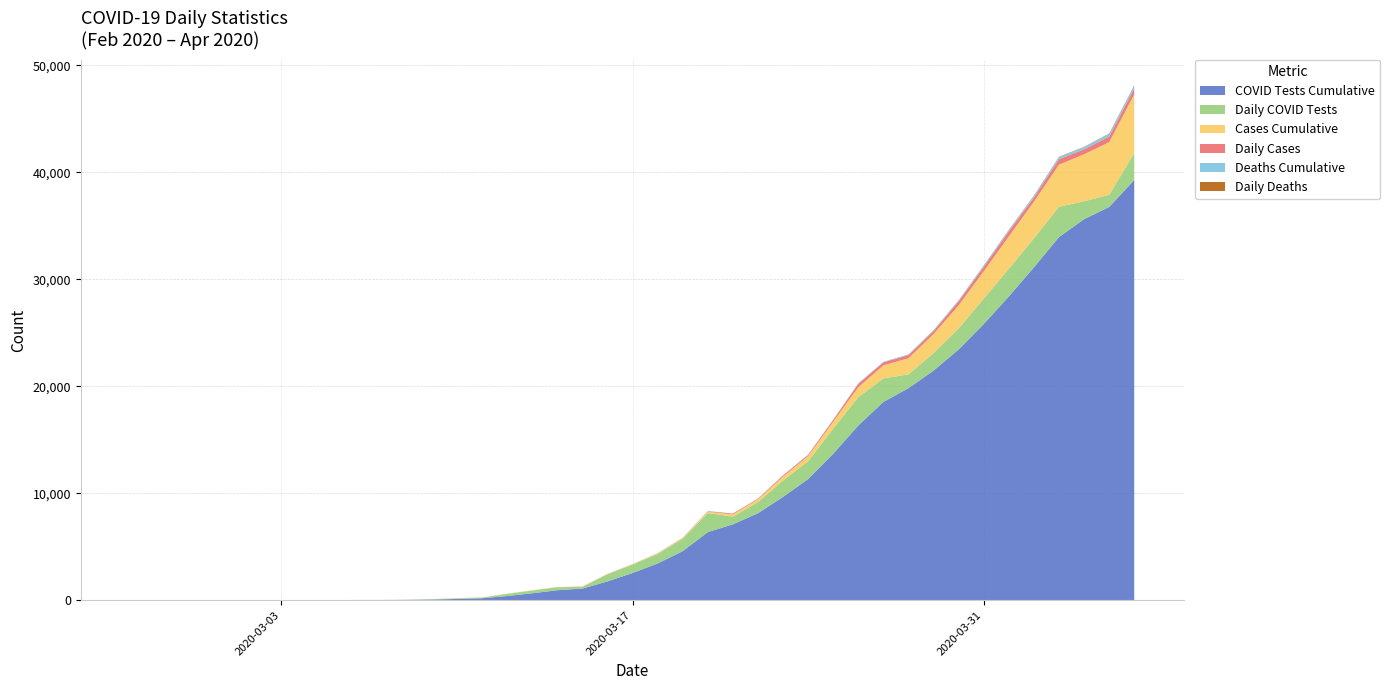

Reading left to right, extract all data points from this chart.

COVID_COUNT_CUMSUM: 2020-02-26=0	2020-02-27=0	2020-02-28=0	2020-02-29=0	2020-03-02=0	2020-03-03=0	2020-03-04=0	2020-03-05=0	2020-03-06=1	2020-03-07=1	2020-03-08=4	2020-03-09=5	2020-03-10=10	2020-03-11=11	2020-03-12=12	2020-03-13=15	2020-03-14=15	2020-03-15=26	2020-03-16=30	2020-03-17=39	2020-03-18=56	2020-03-19=79	2020-03-20=124	2020-03-21=199	2020-03-22=256	2020-03-23=361	2020-03-24=474	2020-03-25=636	2020-03-26=939	2020-03-27=1221	2020-03-28=1509	2020-03-29=1780	2020-03-30=2152	2020-03-31=2558	2020-04-01=3026	2020-04-02=3422	2020-04-03=3935	2020-04-04=4396	2020-04-05=4923	2020-04-06=5479
COVID_DEATHS_CUMSUM: 2020-02-26=0	2020-02-27=0	2020-02-28=0	2020-02-29=0	2020-03-02=0	2020-03-03=0	2020-03-04=0	2020-03-05=0	2020-03-06=0	2020-03-07=0	2020-03-08=0	2020-03-09=0	2020-03-10=0	2020-03-11=0	2020-03-12=0	2020-03-13=0	2020-03-14=0	2020-03-15=1	2020-03-16=2	2020-03-17=4	2020-03-18=5	2020-03-19=5	2020-03-20=9	2020-03-21=14	2020-03-22=19	2020-03-23=24	2020-03-24=29	2020-03-25=35	2020-03-26=44	2020-03-27=47	2020-03-28=58	2020-03-29=76	2020-03-30=91	2020-03-31=113	2020-04-01=135	2020-04-02=157	2020-04-03=189	2020-04-04=214	2020-04-05=248	2020-04-06=273
COVID_TEST_CUMSUM: 2020-02-26=1	2020-02-27=2	2020-02-28=4	2020-02-29=6	2020-03-02=8	2020-03-03=12	2020-03-04=17	2020-03-05=19	2020-03-06=27	2020-03-07=33	2020-03-08=42	2020-03-09=75	2020-03-10=131	2020-03-11=196	2020-03-12=401	2020-03-13=663	2020-03-14=946	2020-03-15=1103	2020-03-16=1773	2020-03-17=2556	2020-03-18=3447	2020-03-19=4602	2020-03-20=6381	2020-03-21=7106	2020-03-22=8147	2020-03-23=9675	2020-03-24=11339	2020-03-25=13703	2020-03-26=16347	2020-03-27=18547	2020-03-28=19835	2020-03-29=21475	2020-03-30=23451	2020-03-31=25827	2020-04-01=28410	2020-04-02=31125	2020-04-03=33957	2020-04-04=35628	2020-04-05=36765	2020-04-06=39289
COVID_TEST: 2020-02-26=1	2020-02-27=1	2020-02-28=2	2020-02-29=2	2020-03-02=2	2020-03-03=4	2020-03-04=5	2020-03-05=2	2020-03-06=8	2020-03-07=6	2020-03-08=9	2020-03-09=33	2020-03-10=56	2020-03-11=65	2020-03-12=205	2020-03-13=262	2020-03-14=283	2020-03-15=157	2020-03-16=670	2020-03-17=783	2020-03-18=891	2020-03-19=1155	2020-03-20=1779	2020-03-21=725	2020-03-22=1041	2020-03-23=1528	2020-03-24=1664	2020-03-25=2364	2020-03-26=2644	2020-03-27=2200	2020-03-28=1288	2020-03-29=1640	2020-03-30=1976	2020-03-31=2376	2020-04-01=2583	2020-04-02=2715	2020-04-03=2832	2020-04-04=1671	2020-04-05=1137	2020-04-06=2524
COVID_COUNT: 2020-02-26=0	2020-02-27=0	2020-02-28=0	2020-02-29=0	2020-03-02=0	2020-03-03=0	2020-03-04=0	2020-03-05=0	2020-03-06=1	2020-03-07=0	2020-03-08=3	2020-03-09=1	2020-03-10=5	2020-03-11=1	2020-03-12=1	2020-03-13=3	2020-03-14=0	2020-03-15=11	2020-03-16=4	2020-03-17=9	2020-03-18=17	2020-03-19=23	2020-03-20=45	2020-03-21=75	2020-03-22=57	2020-03-23=105	2020-03-24=113	2020-03-25=162	2020-03-26=303	2020-03-27=282	2020-03-28=288	2020-03-29=271	2020-03-30=372	2020-03-31=406	2020-04-01=468	2020-04-02=396	2020-04-03=513	2020-04-04=461	2020-04-05=527	2020-04-06=556
COVID_DEATHS: 2020-02-26=0	2020-02-27=0	2020-02-28=0	2020-02-29=0	2020-03-02=0	2020-03-03=0	2020-03-04=0	2020-03-05=0	2020-03-06=0	2020-03-07=0	2020-03-08=0	2020-03-09=0	2020-03-10=0	2020-03-11=0	2020-03-12=0	2020-03-13=0	2020-03-14=0	2020-03-15=1	2020-03-16=1	2020-03-17=2	2020-03-18=1	2020-03-19=0	2020-03-20=4	2020-03-21=5	2020-03-22=5	2020-03-23=5	2020-03-24=5	2020-03-25=6	2020-03-26=9	2020-03-27=3	2020-03-28=11	2020-03-29=18	2020-03-30=15	2020-03-31=22	2020-04-01=22	2020-04-02=22	2020-04-03=32	2020-04-04=25	2020-04-05=34	2020-04-06=25